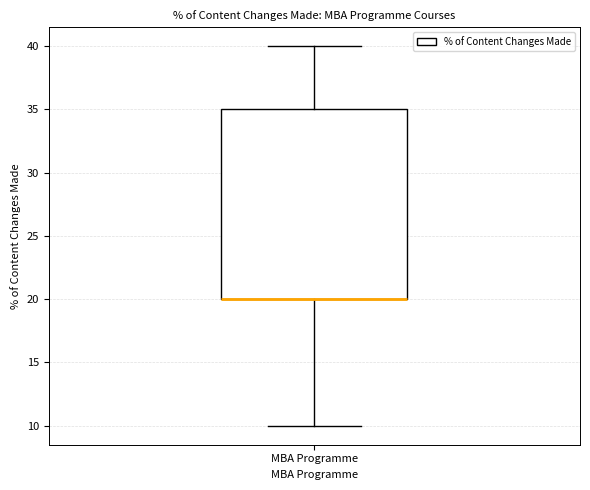

Transcribe this box plot: give where the median line is, the range the box spans, and where the two whiskers end, as read against the y-axis. The values are not printed on the chart, so give them approximately, as read against the axis.

median 20 (drawn on the box's lower edge), box 20 to 35, whiskers 10 to 40